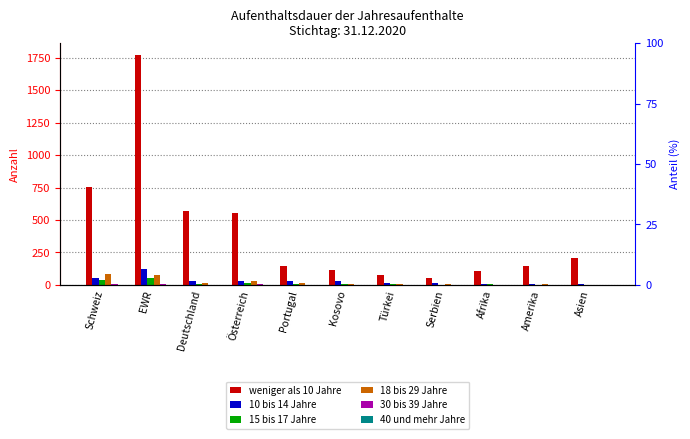

Which series has the largest total across all categories?

weniger als 10 Jahre